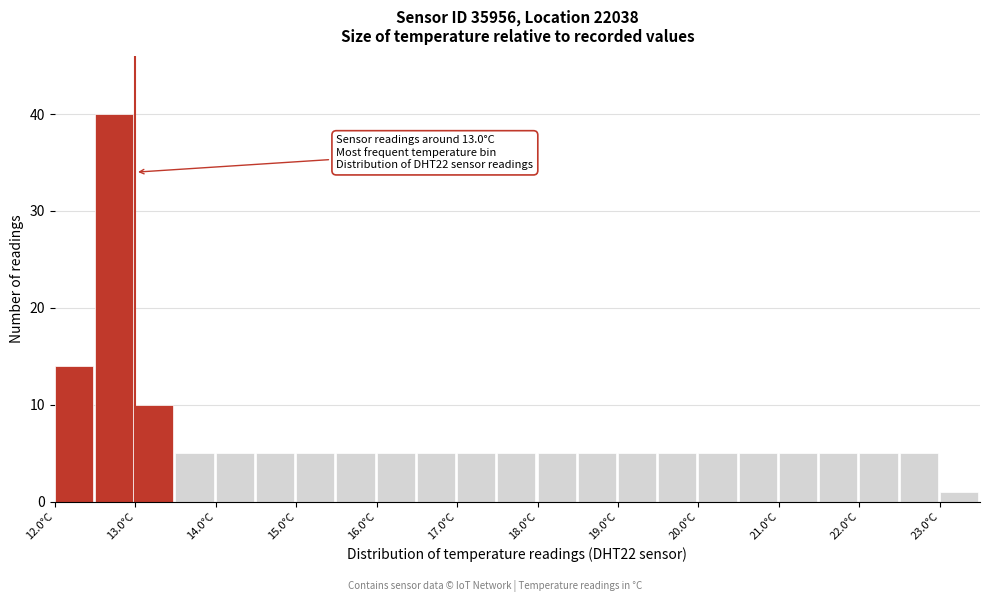

Which range on the x-axis has the tallest bar?

12.5 to 13.0